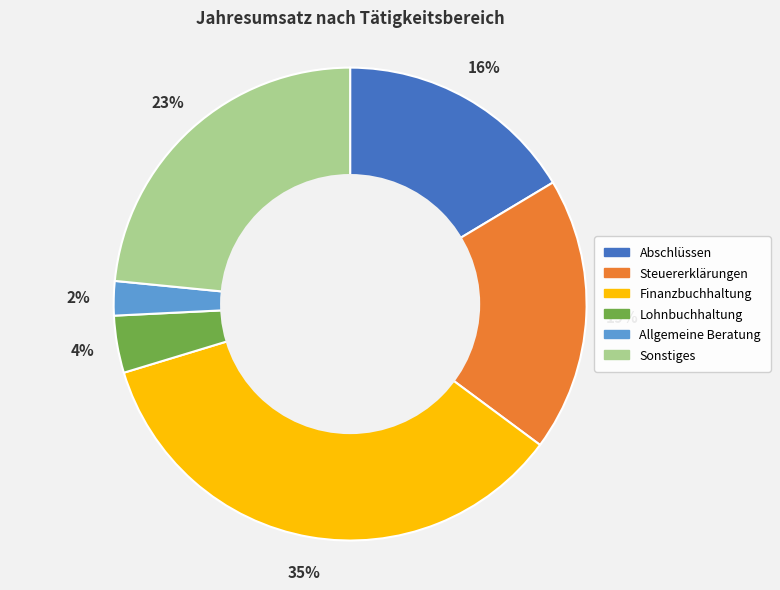

To the nearest percent, what portion does Lohnbuchhaltung represent?

4%